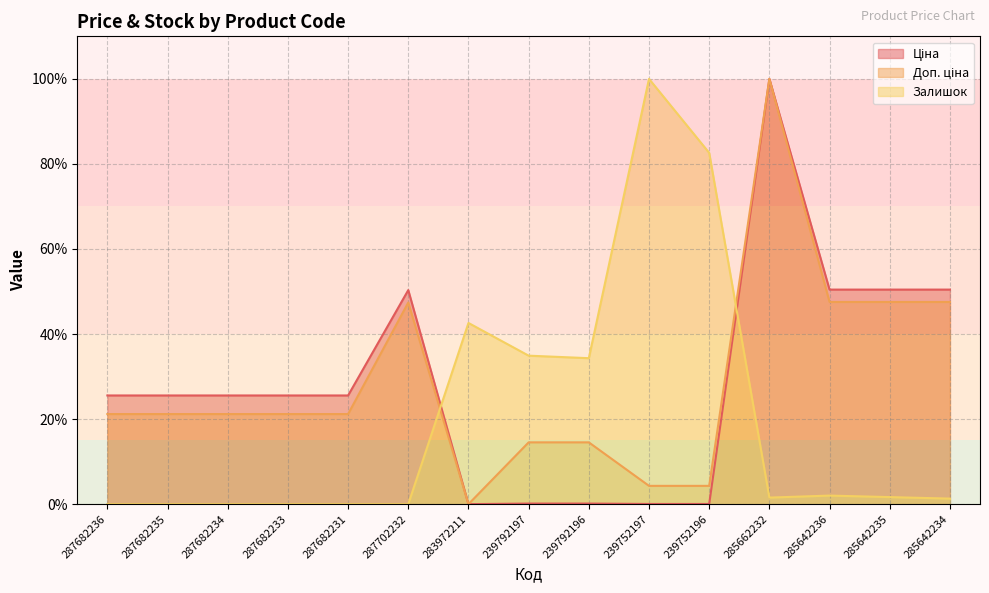

What are all the series names shown in the legend?

Ціна, Доп. ціна, Залишок